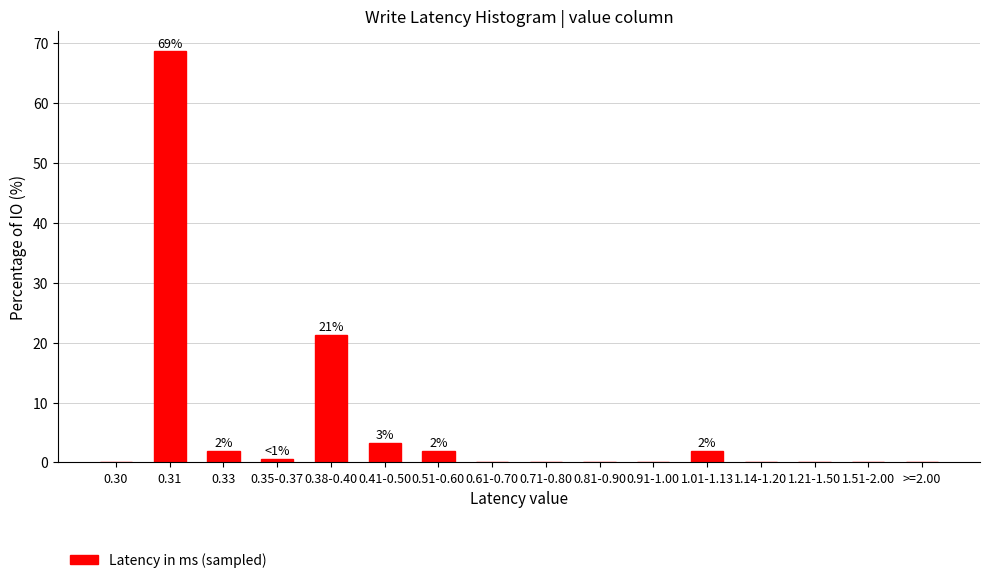

Reading left to right, transcribe all the data shown in this chart.

0.30=0.0	0.31=68.7	0.33=2.0	0.35-0.37=0.7	0.38-0.40=21.3	0.41-0.50=3.3	0.51-0.60=2.0	0.61-0.70=0.0	0.71-0.80=0.0	0.81-0.90=0.0	0.91-1.00=0.0	1.01-1.13=2.0	1.14-1.20=0.0	1.21-1.50=0.0	1.51-2.00=0.0	>=2.00=0.0